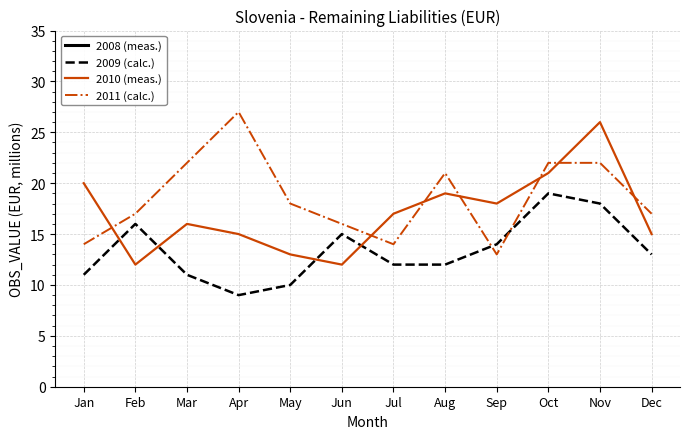

Is the value of 2009 (calc.) at Feb greater than the value of 2010 (meas.) at May?

Yes